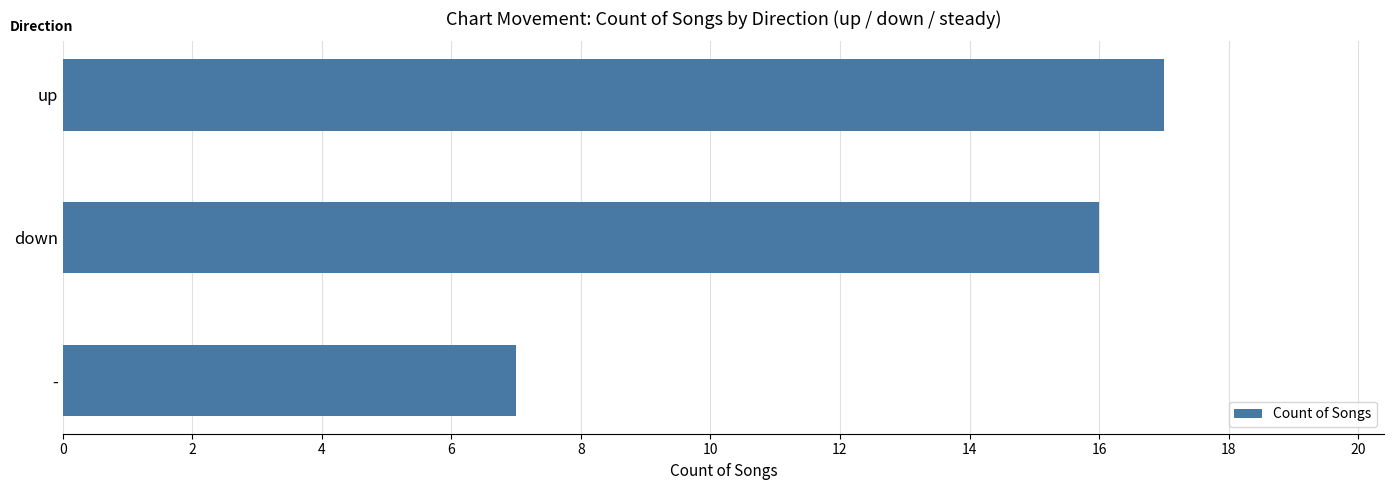

How many data points are less than 16?

1